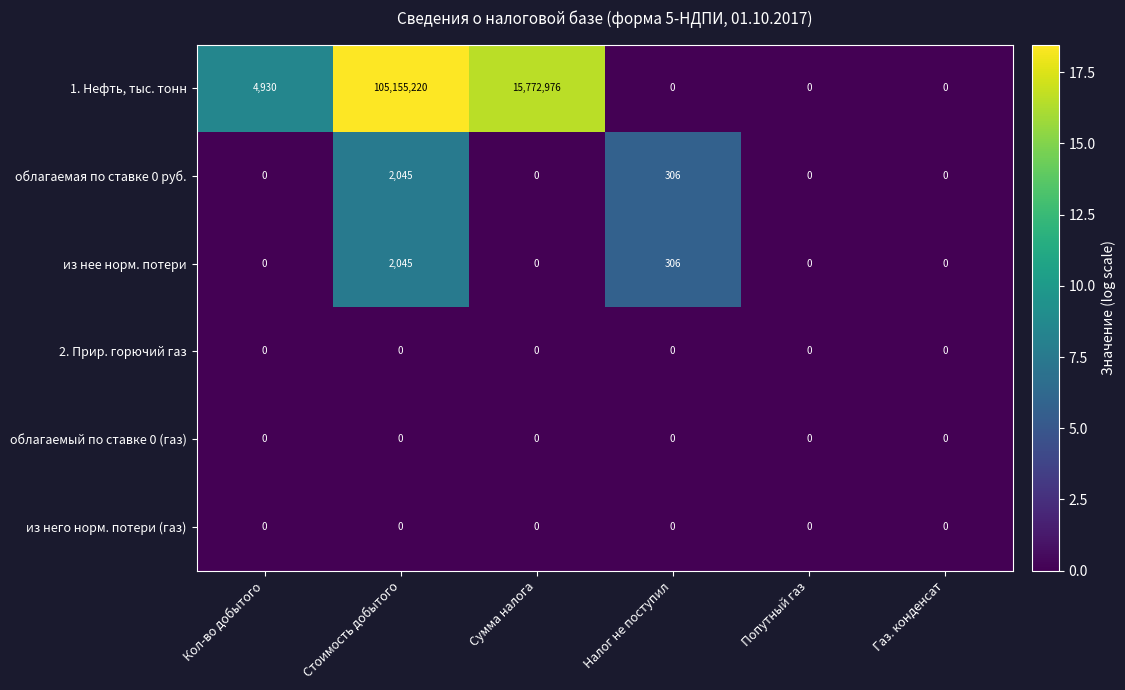

What is the sum of all из нее норм. потери values?

2351